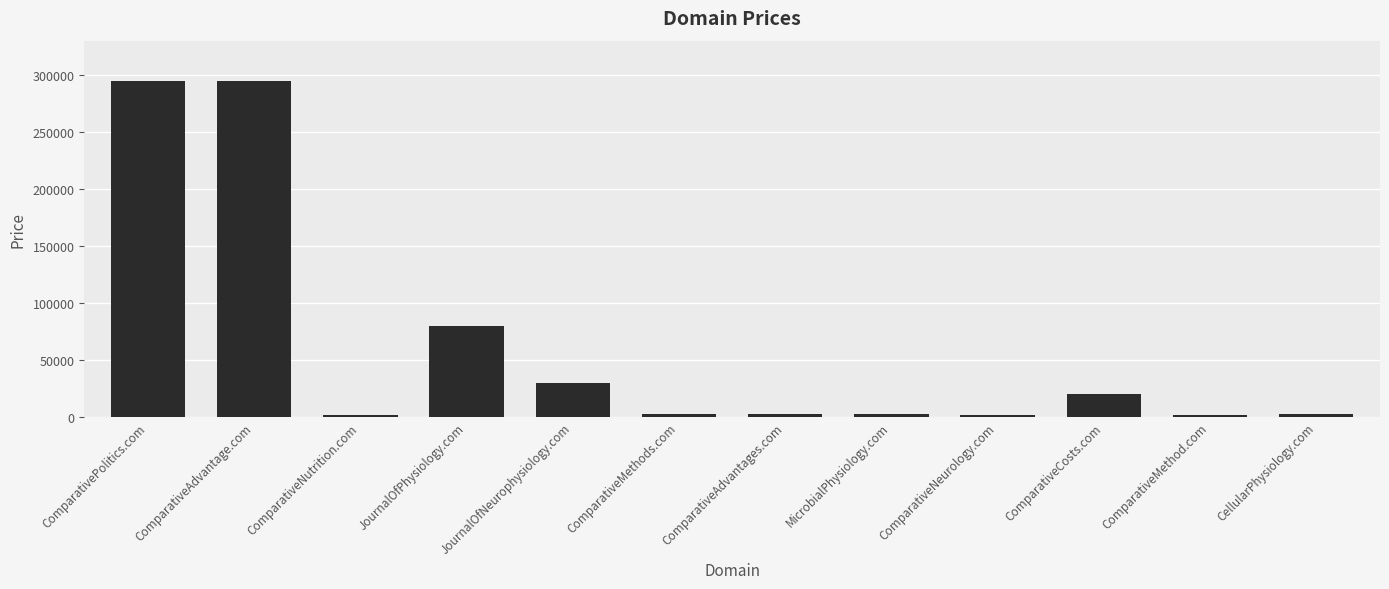

What is the minimum value shown in the chart?

1888